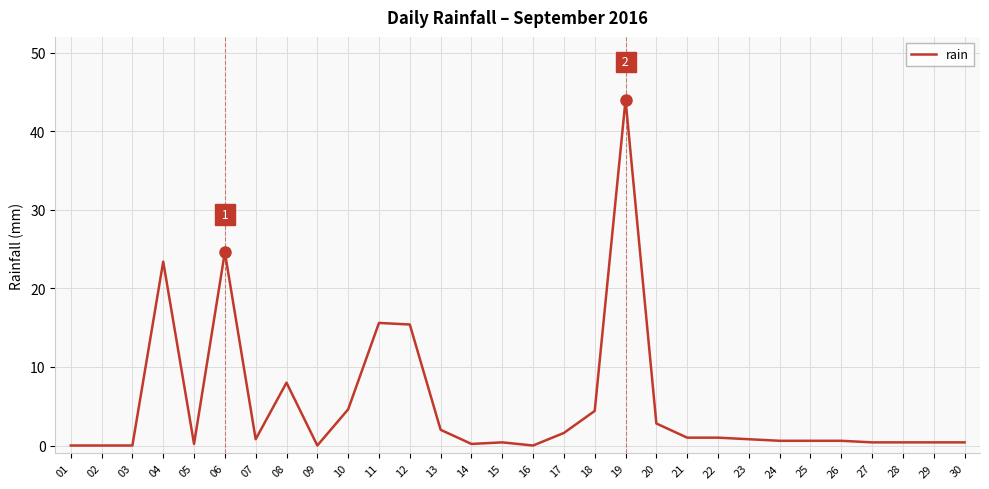

What is the maximum value shown in the chart?

44.0